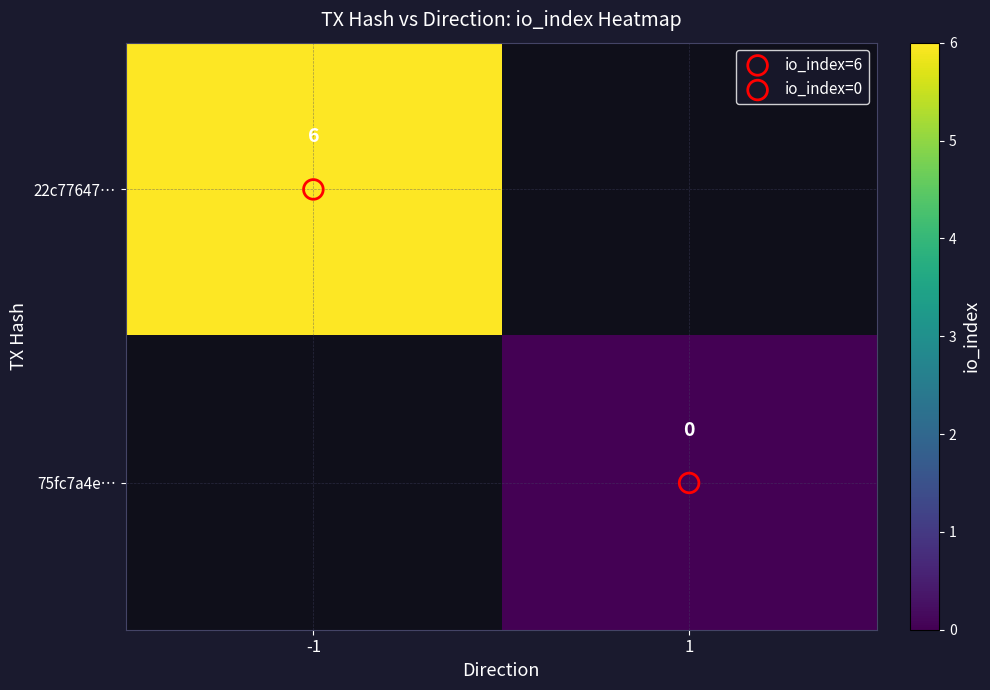

Is the value of 75fc7a4e… at 1 greater than the value of 22c77647… at -1?

No